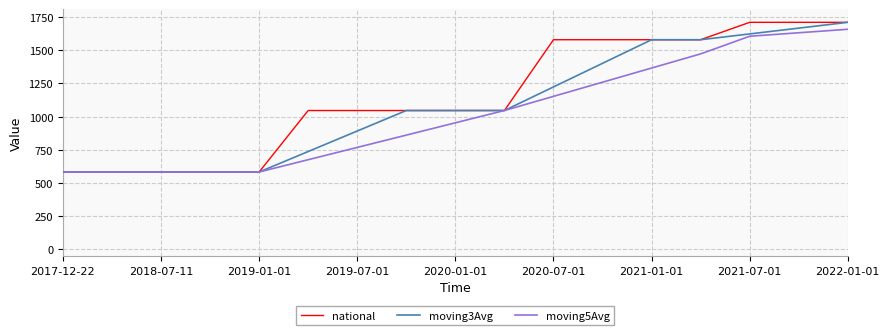

Rank the series by their average value, from lowest to highest.

moving5Avg, moving3Avg, national